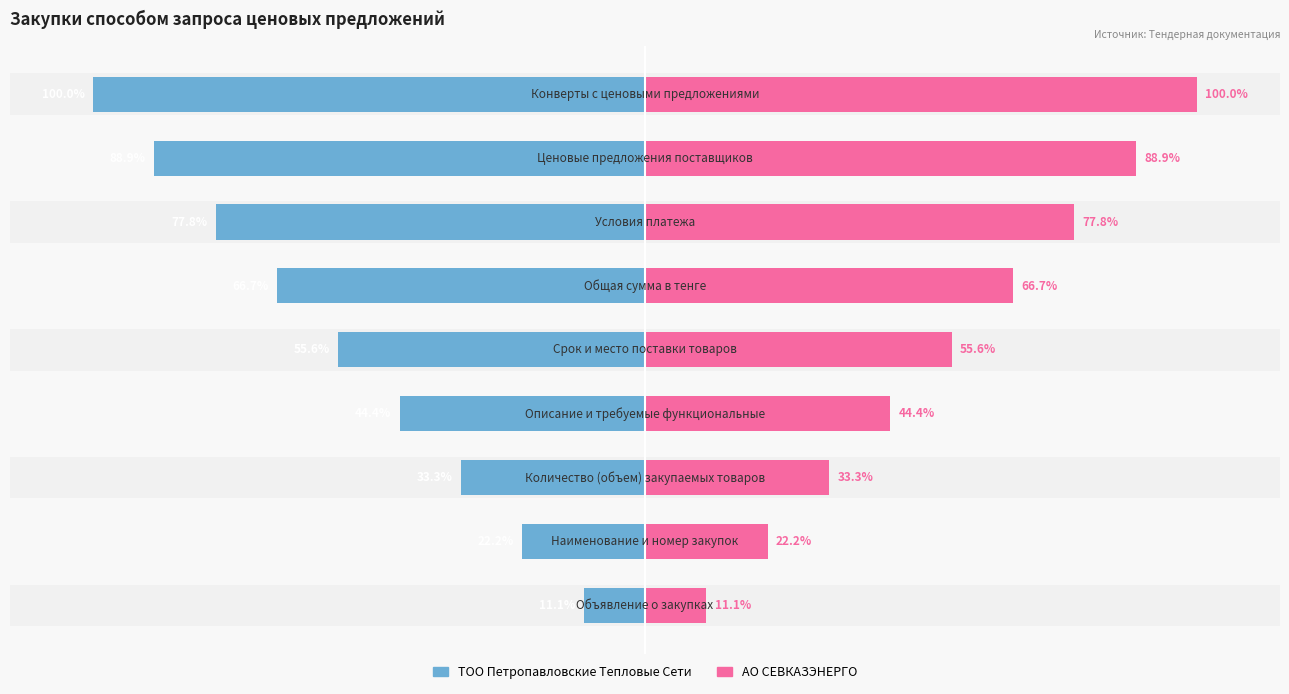

What are all the series names shown in the legend?

ТОО Петропавловские Тепловые Сети, АО СЕВКАЗЭНЕРГО